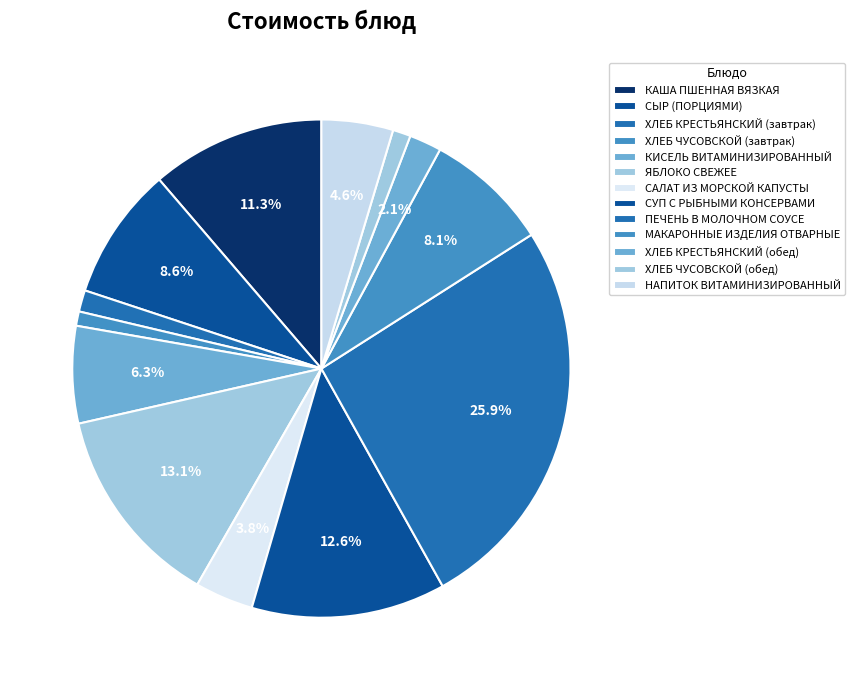

What portion of the pie excludes ХЛЕБ КРЕСТЬЯНСКИЙ (завтрак)?

98.6%